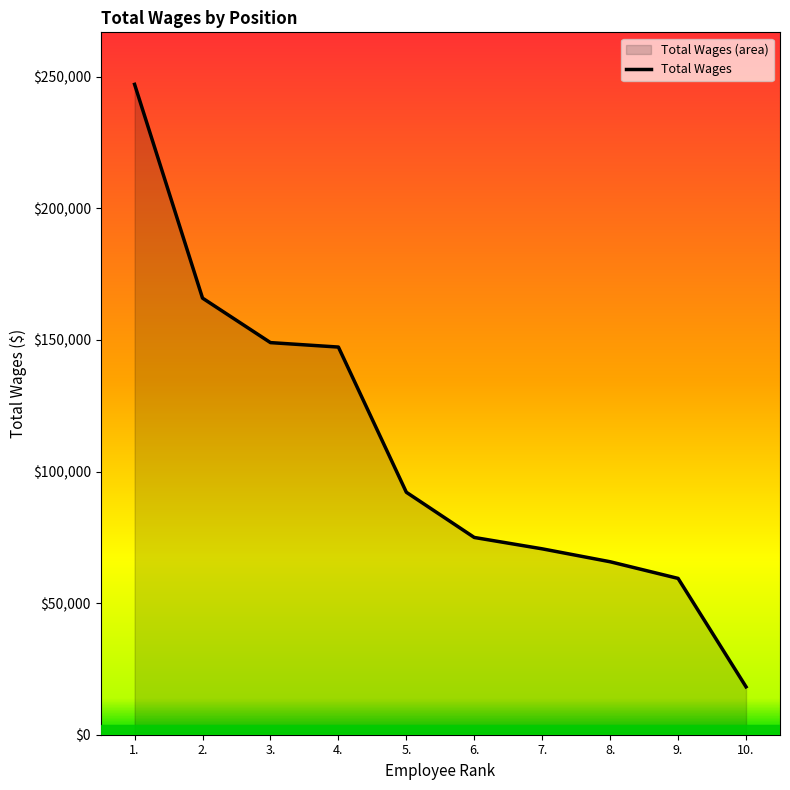

How many lines are shown in the chart?

1